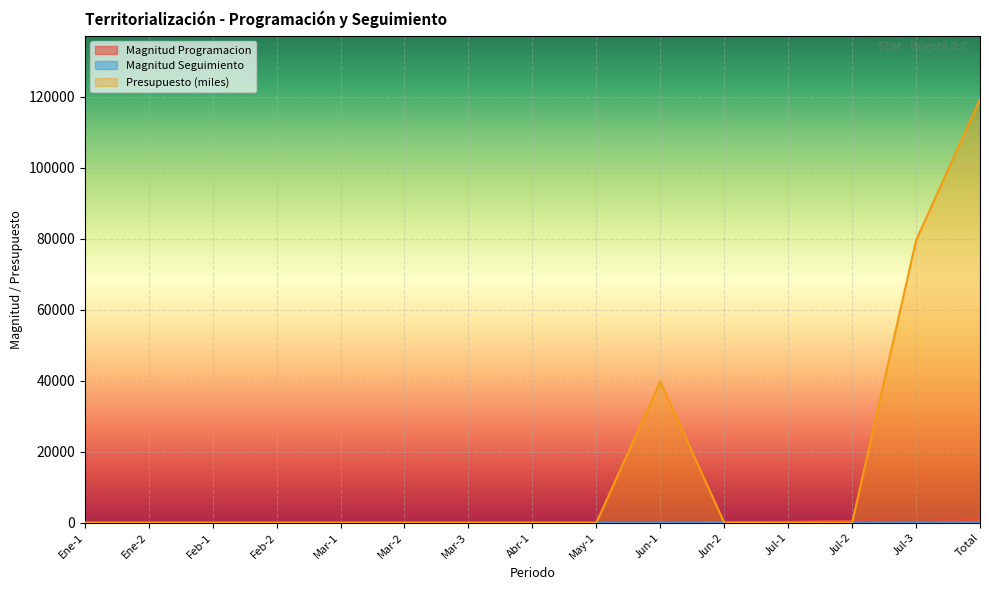

Reading left to right, what are all the values shown in this chart?

Magnitud Programacion: 0	0	0	0	0	0	0	0	0	0	141	250	500	110	1001
Magnitud Seguimiento: 0	0	0	0	0	0	0	0	0	0	141	0	0	0	141
Presupuesto (miles): 0	0	0	0	0	0	0	0	0	39783	0	0	0	79567	119351